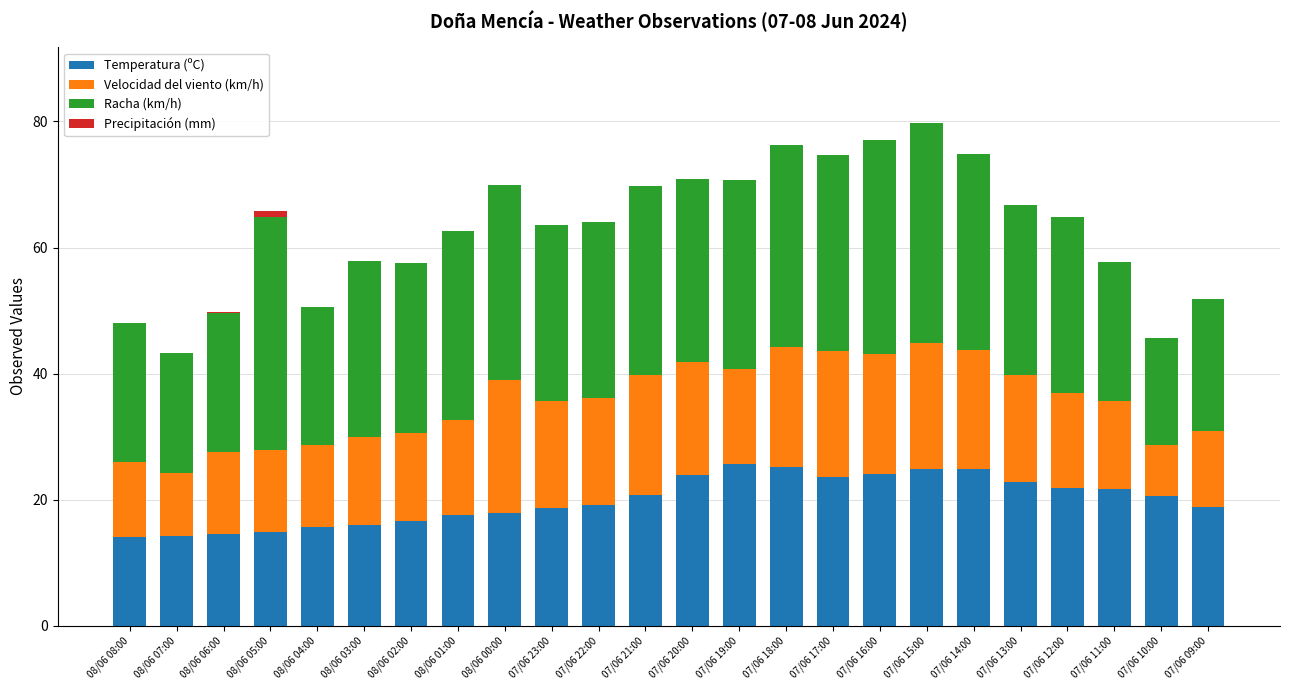

Is it true that Temperatura (ºC) equals 9.8 at 08/06 01:00?

False